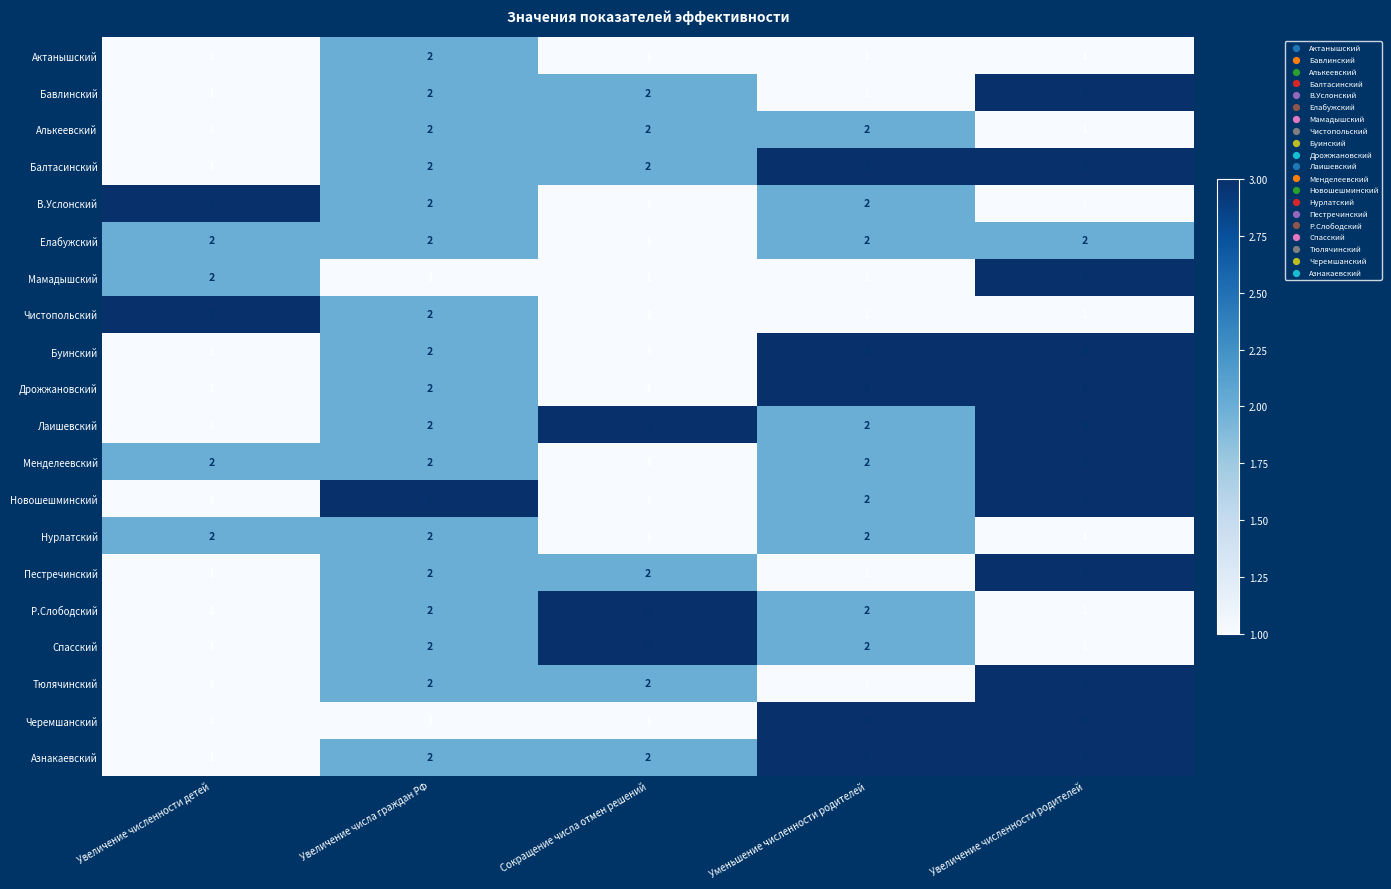

What is the minimum value shown in the chart?

1